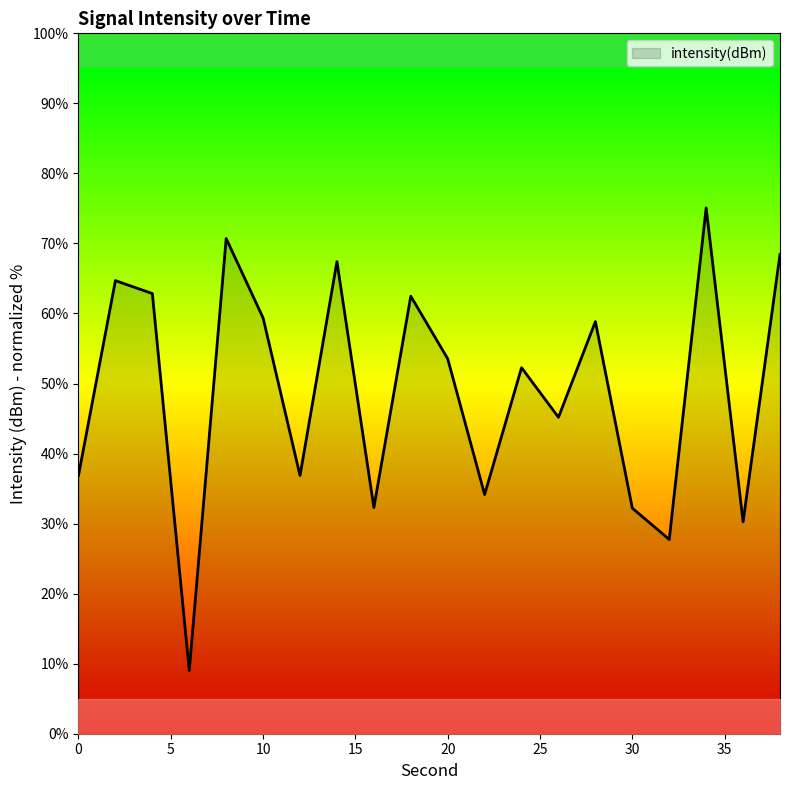

What is the maximum value shown in the chart?

75.1